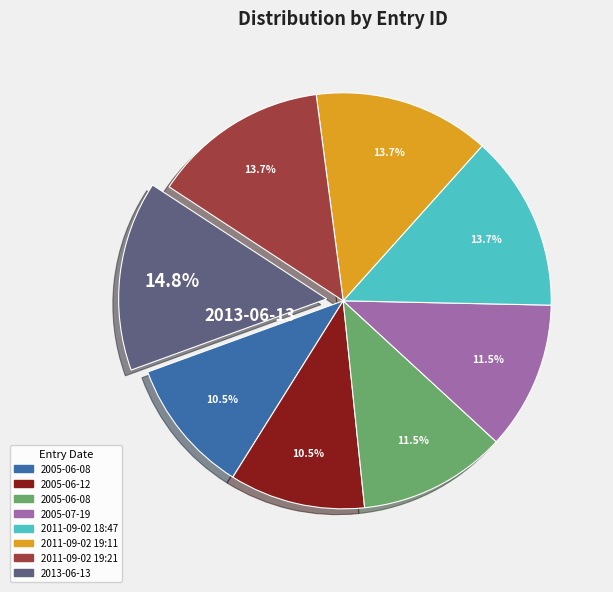

How many slices are in this pie chart?

8